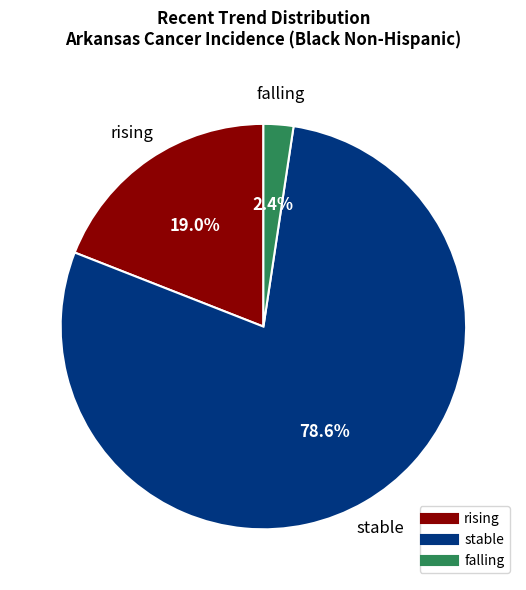

How many slices are in this pie chart?

3